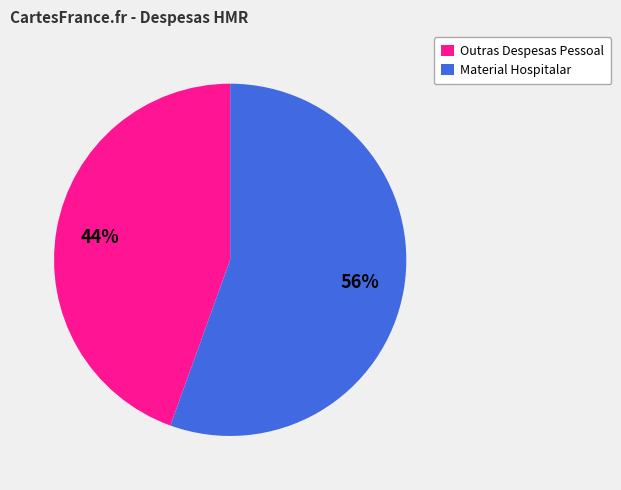

Between Outras Despesas Pessoal and Material Hospitalar, which is larger?

Material Hospitalar